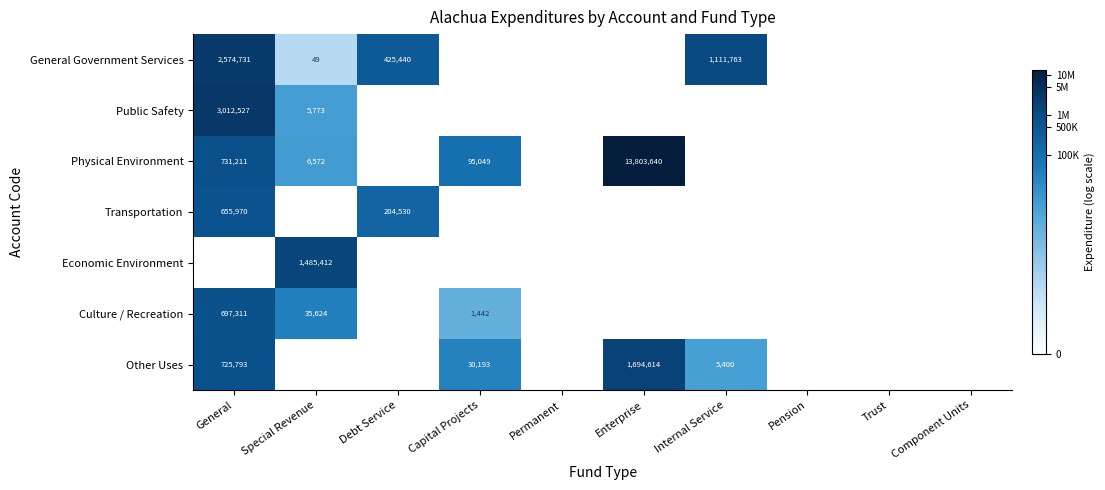

Is it true that Other Uses equals 2403 at Internal Service?

False